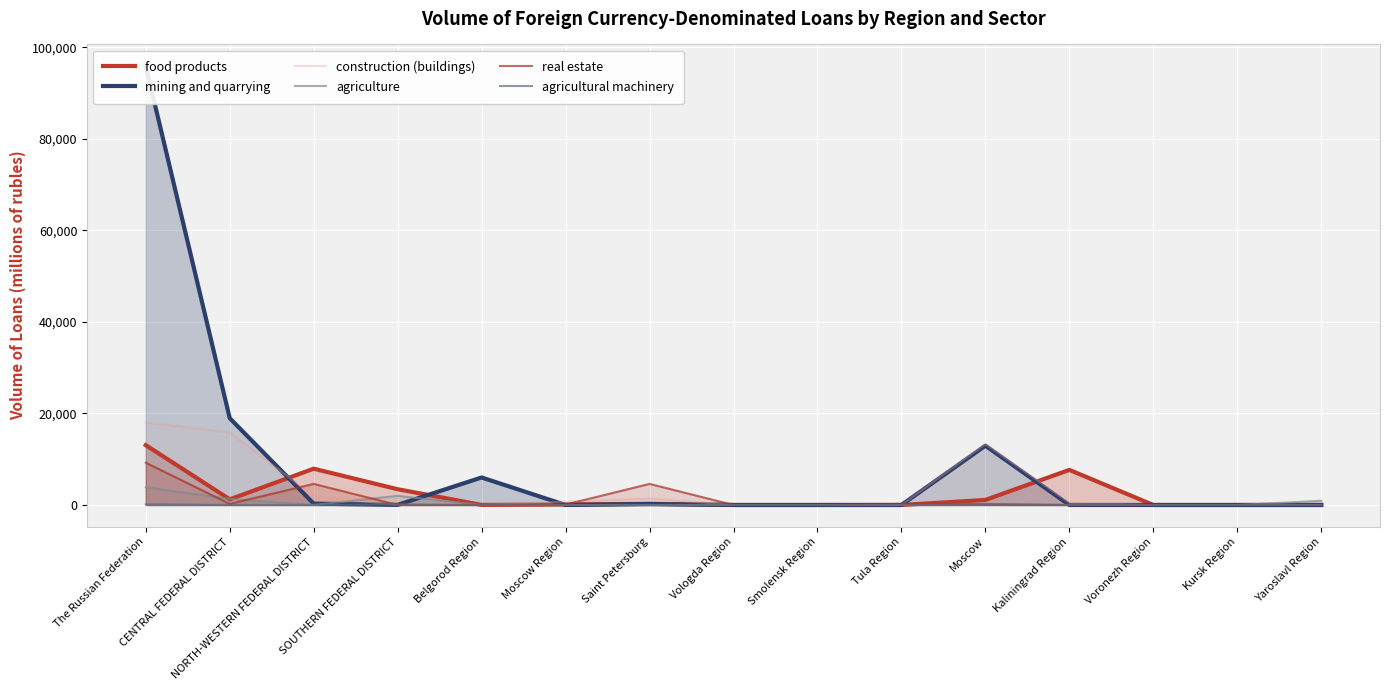

How many times do real estate and food products cross each other?

2